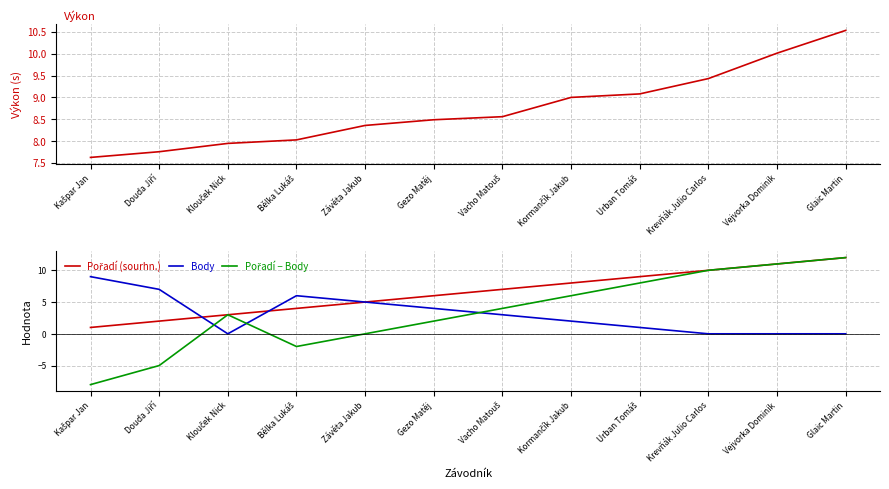

What is the value of the Pořadí − Body point at the 4th from the left?

-2.0